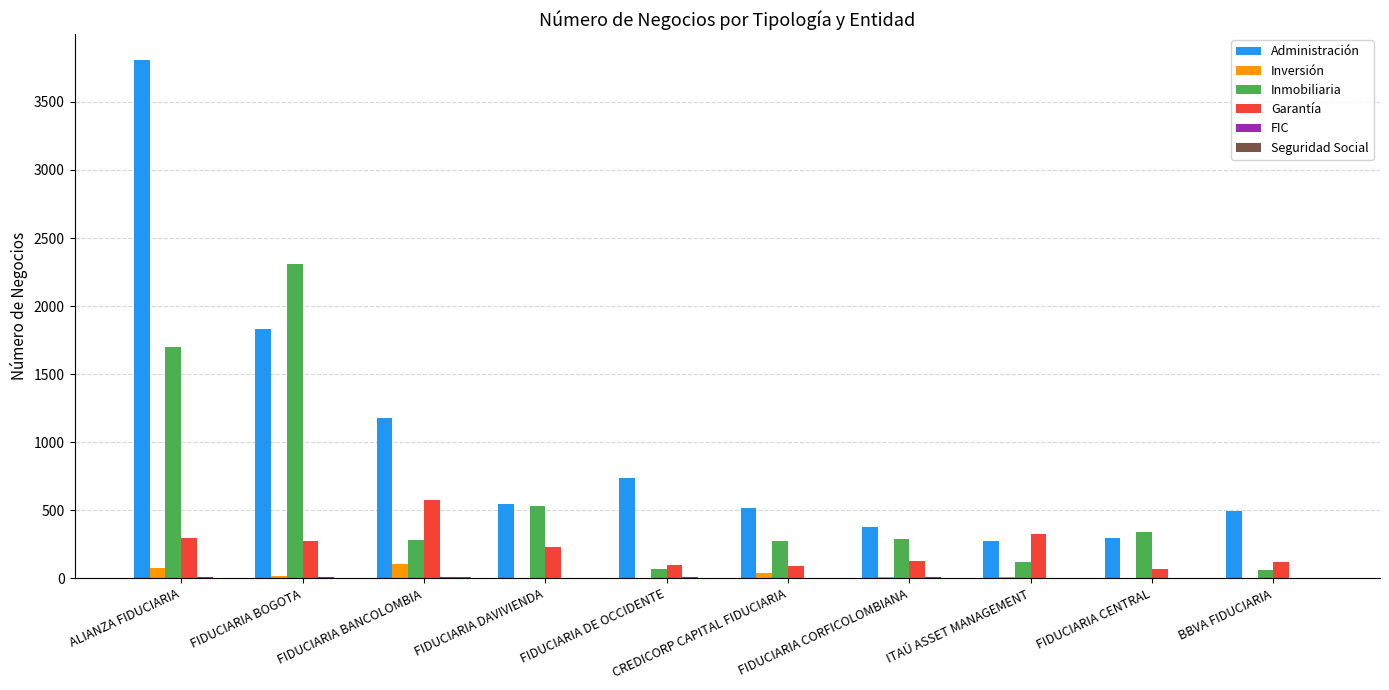

What is the sum of all Inmobiliaria values?

5980